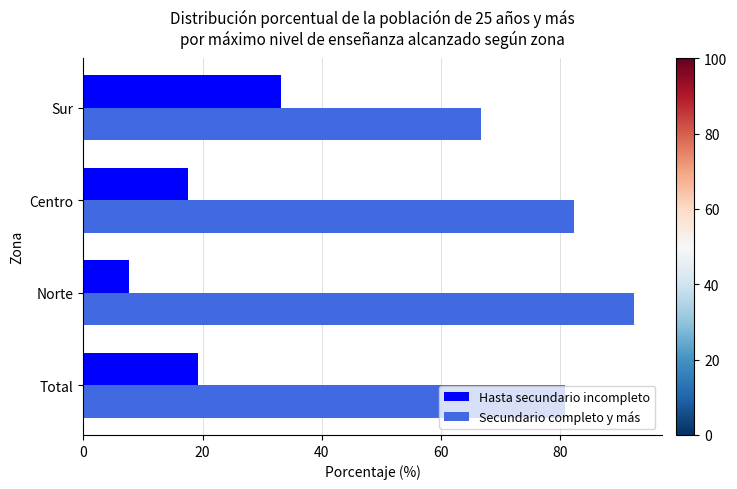

Which series has the largest total across all categories?

Secundario completo y más